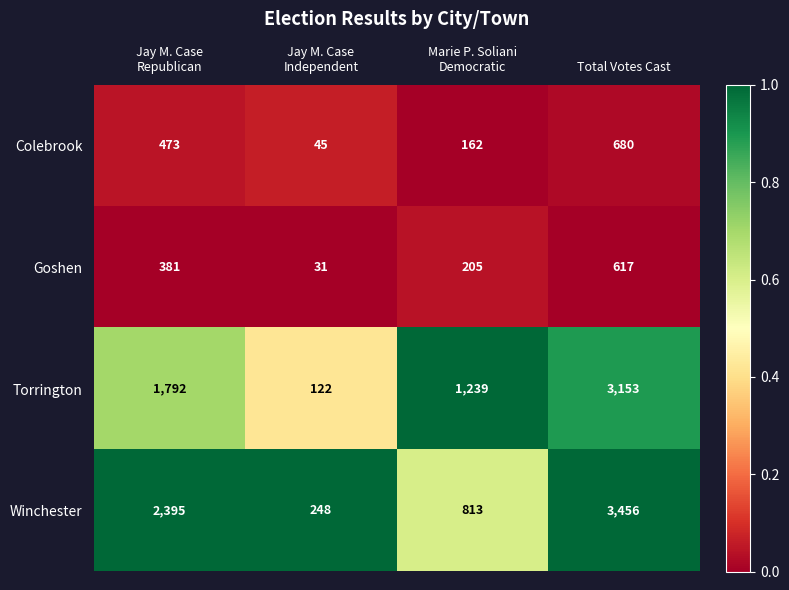

At which label does Torrington reach its peak?

Total Votes Cast